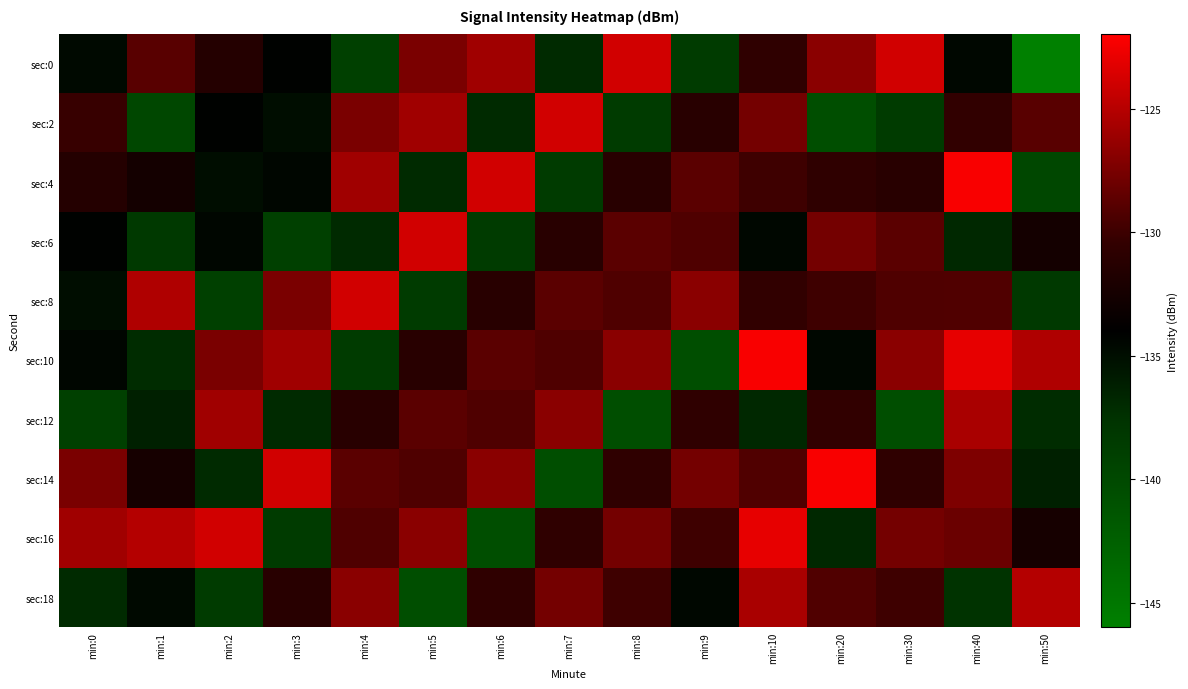

What is the minimum value shown in the chart?

-146.6